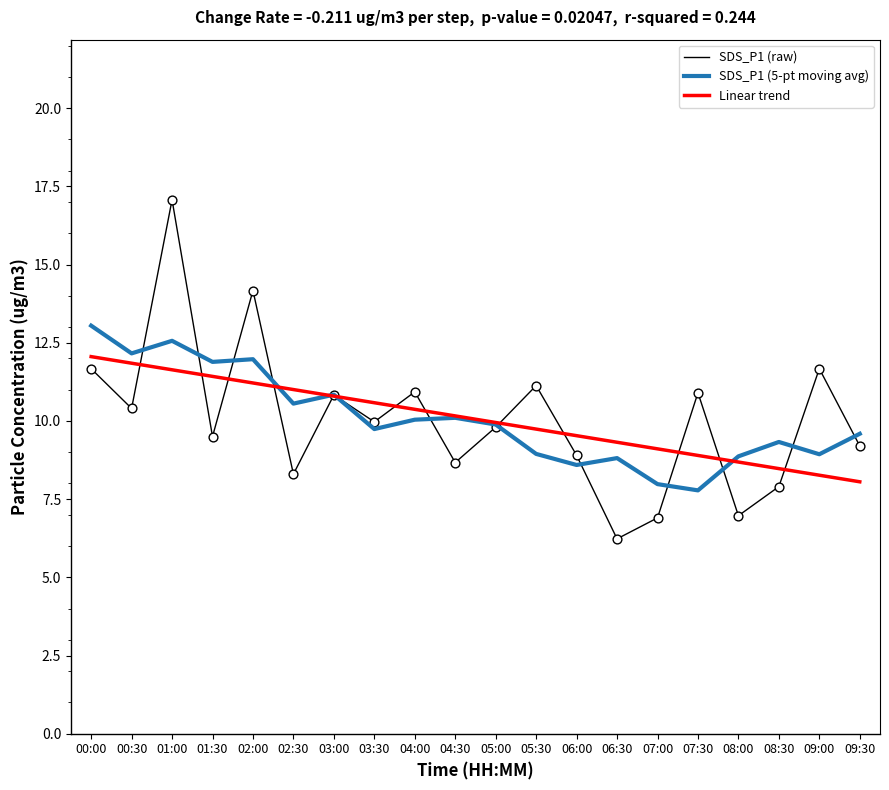

Which series changed the most between 03:00 and 07:30?

SDS_P1 (5-pt moving avg)